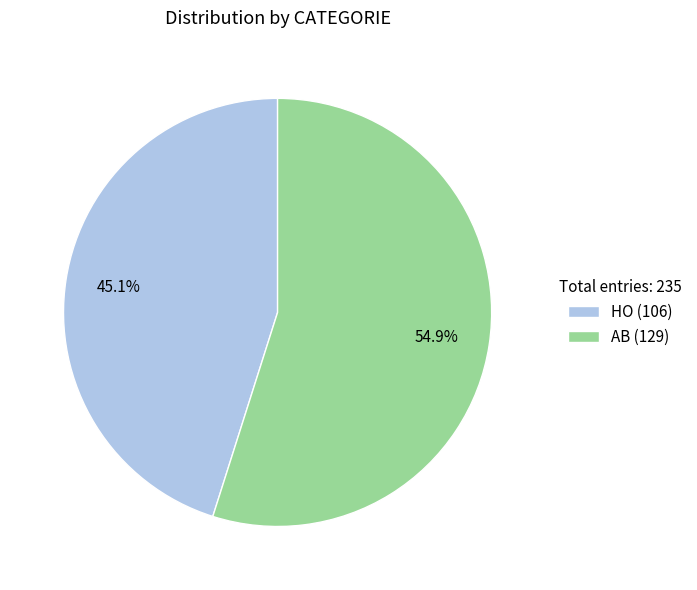

Is HO the majority of the pie?

No